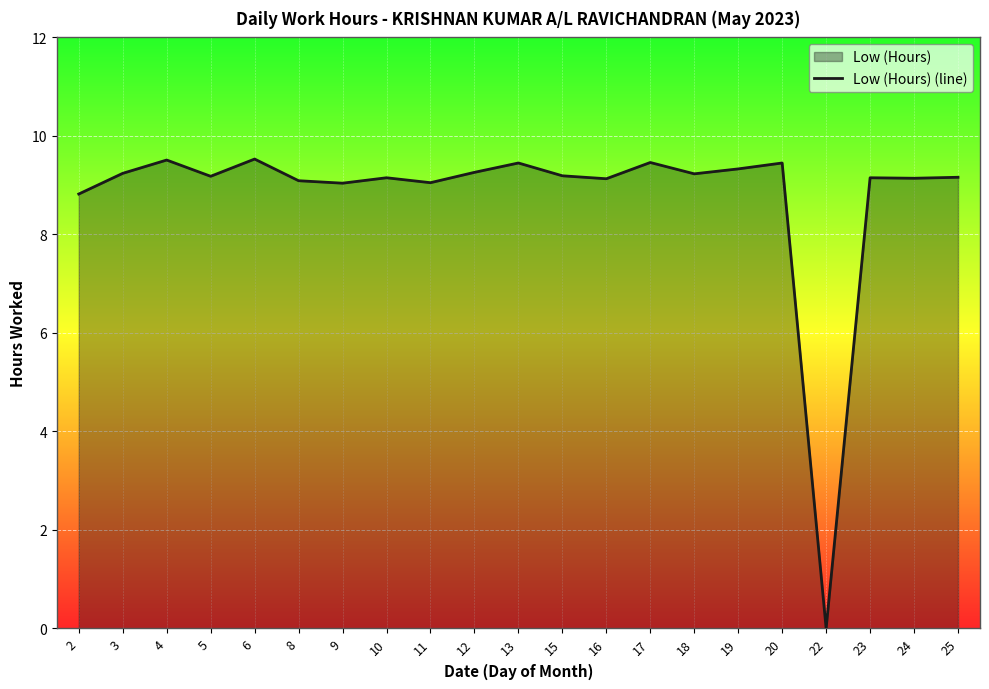

How many lines are shown in the chart?

1